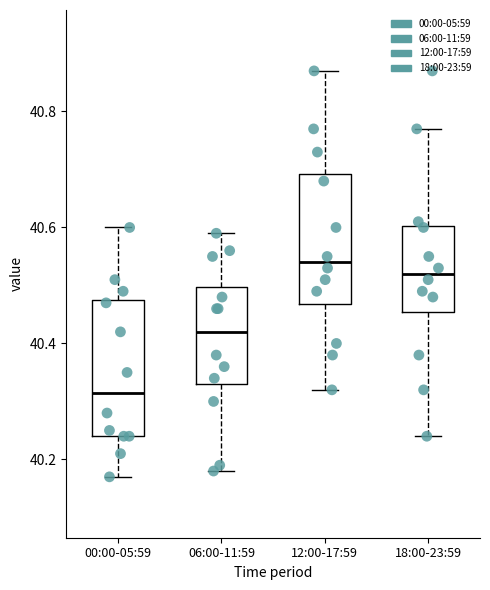

Which box's median line is the lowest?

00:00-05:59